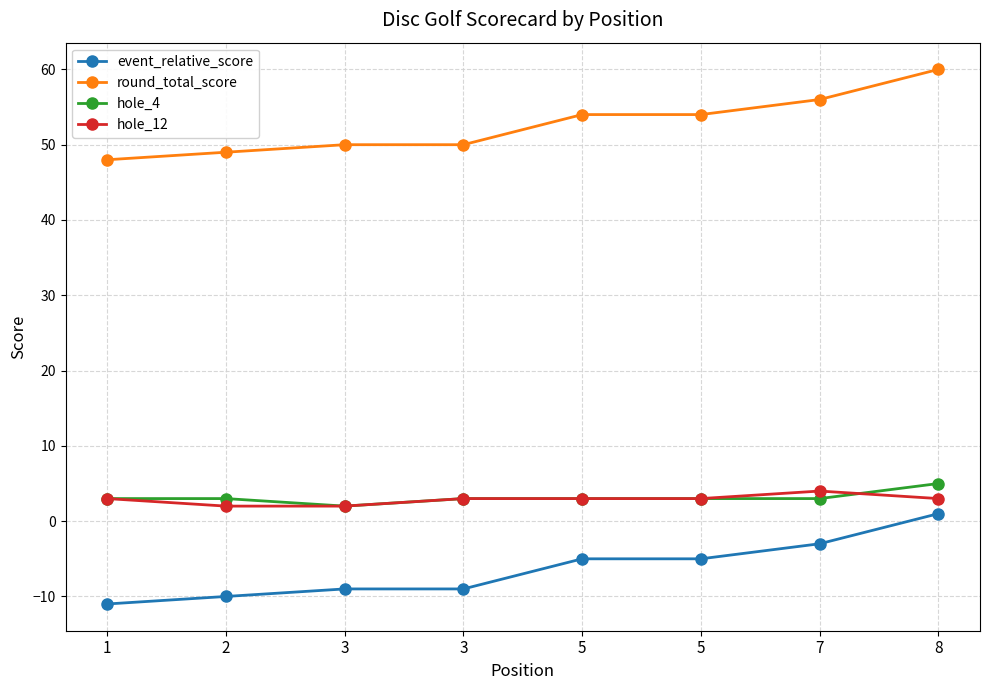

Rank the categories by hole_4 value from highest to lowest.

8, 1, 2, 3, 5, 5, 7, 3